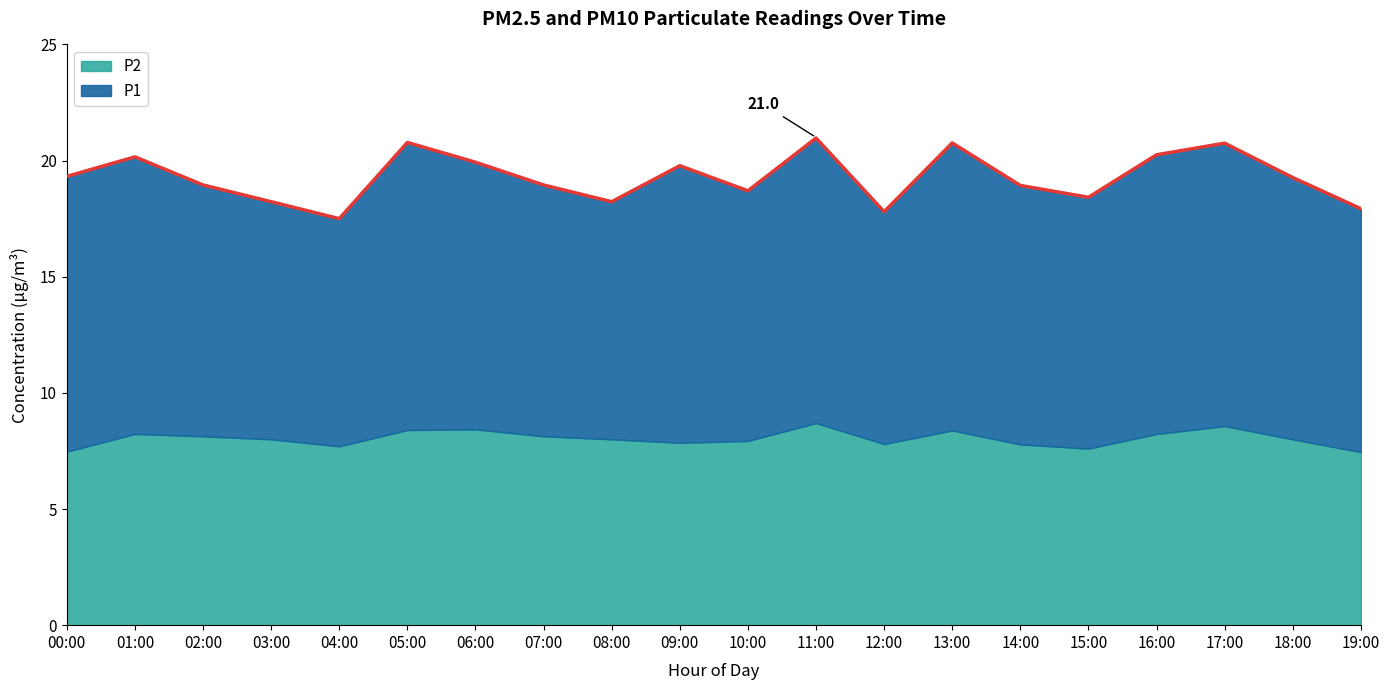

What is the label of the 6th point from the right?

14:00